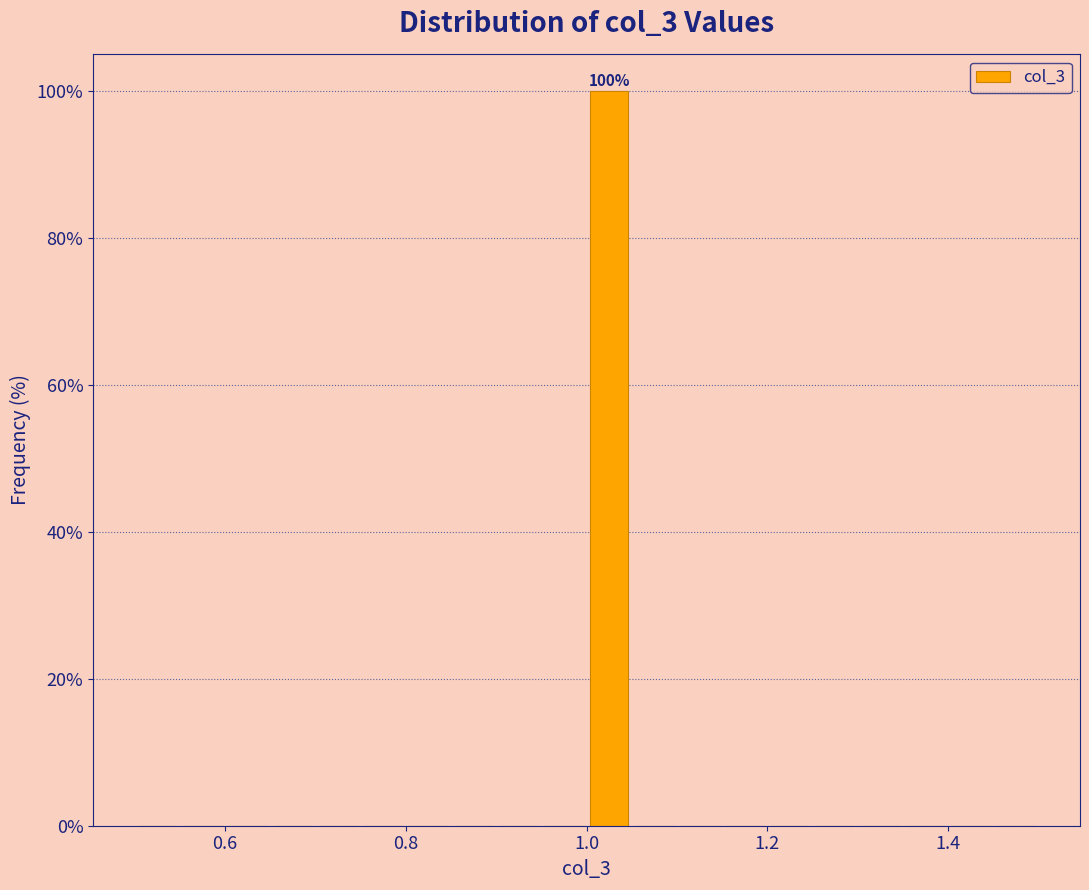

Around what value on the x-axis is the tallest bar? Give the approximate position of its centre, as read against the axis.

1.02